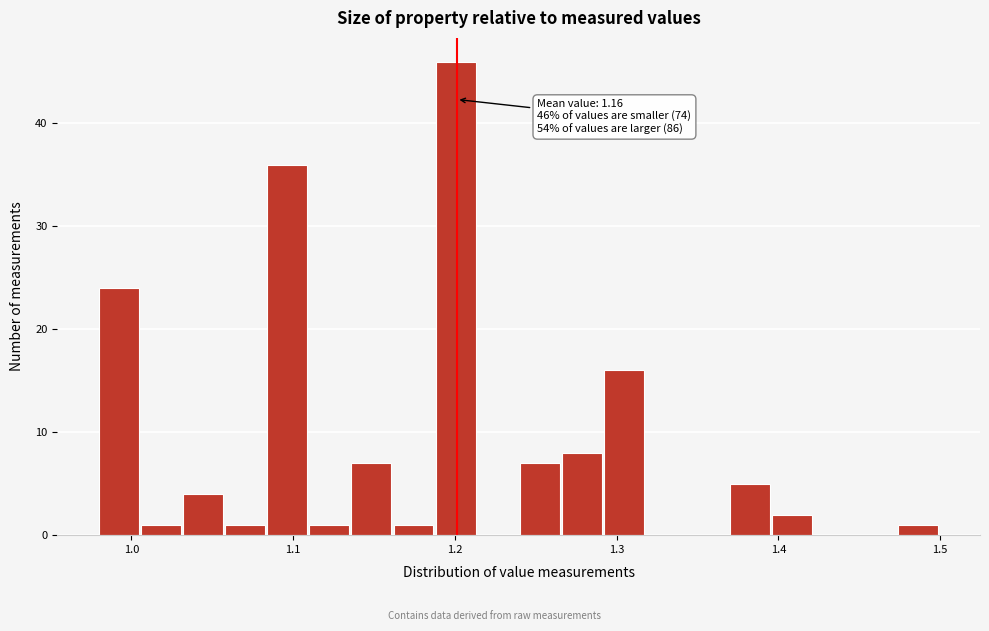

Around what value on the x-axis is the tallest bar? Give the approximate position of its centre, as read against the axis.

1.20